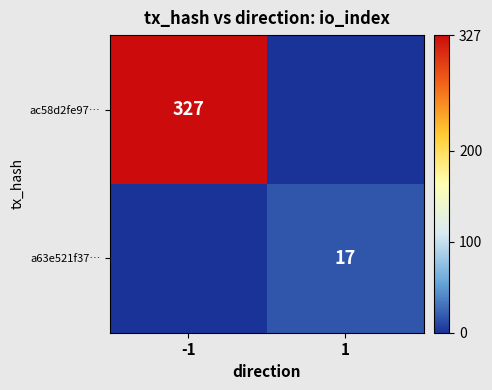

Is it true that ac58d2fe97… equals 565 at -1?

False